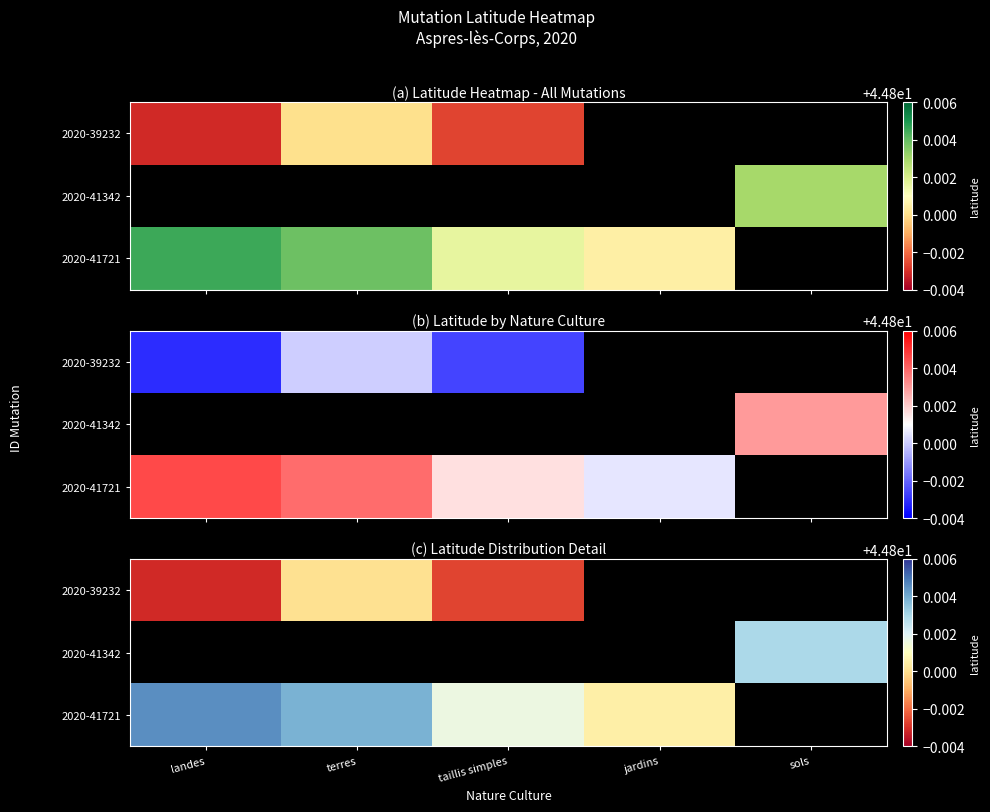

What value does the 2020-41721 series have at terres?

44.8